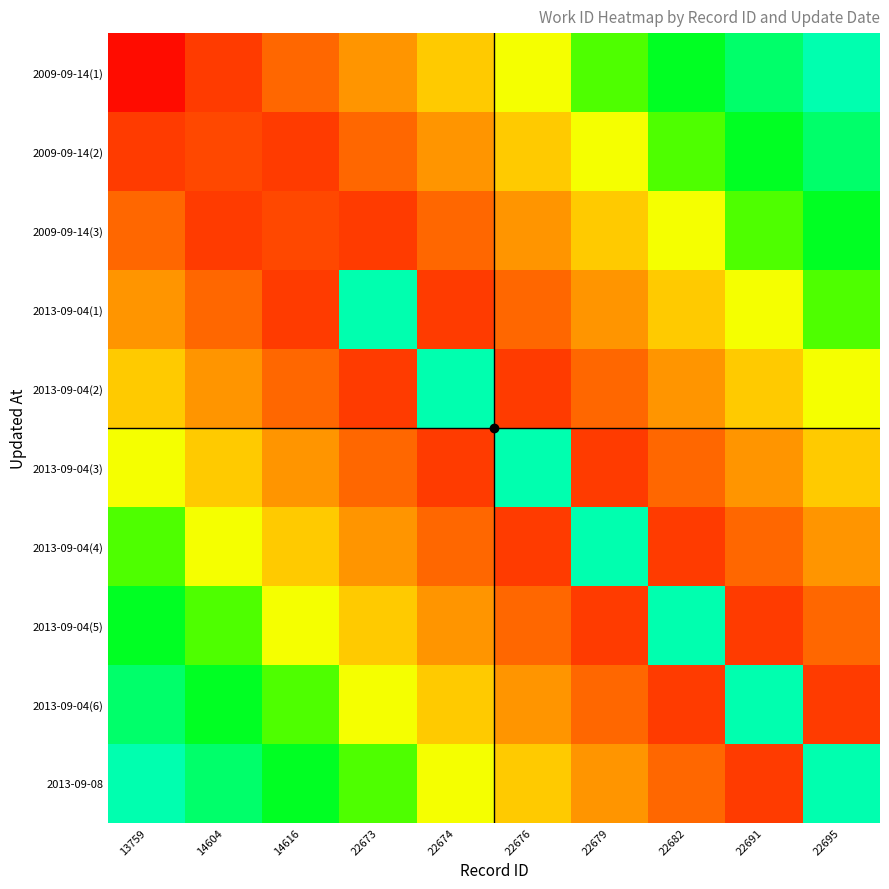

What is the spread (max minus min) of values at 14616?

1720.0